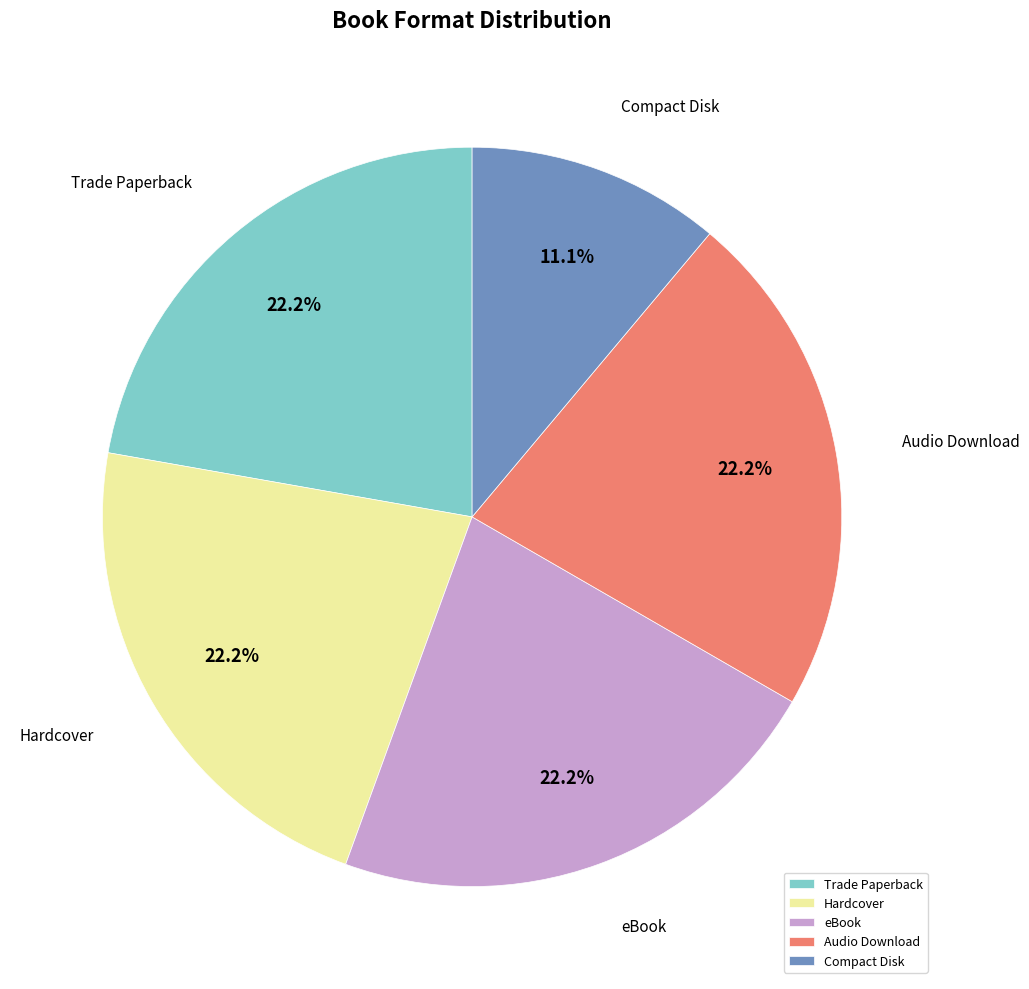

Count the number of slices in the pie.

5